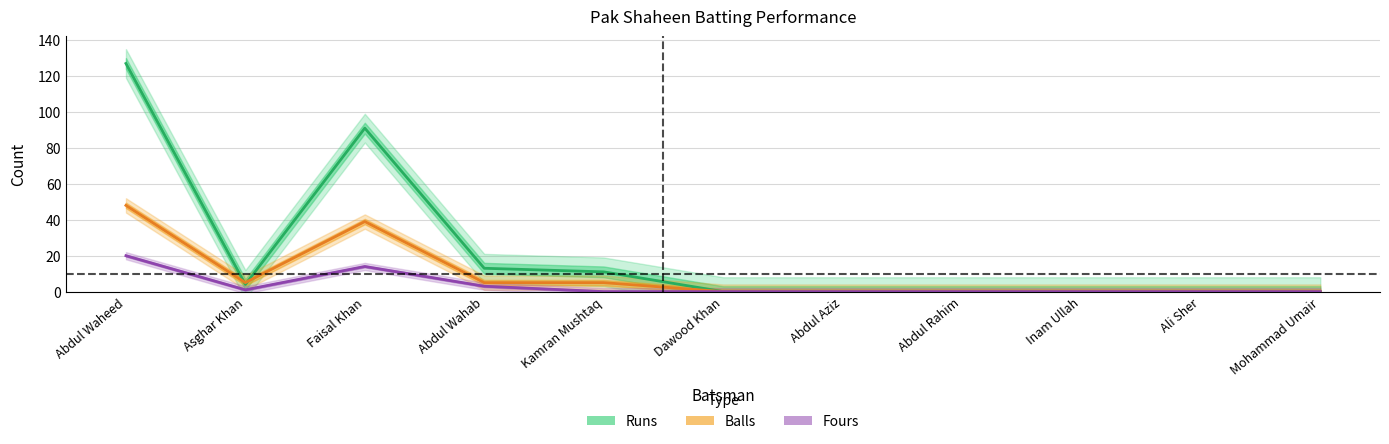

How many distinct data groups are displayed?

3